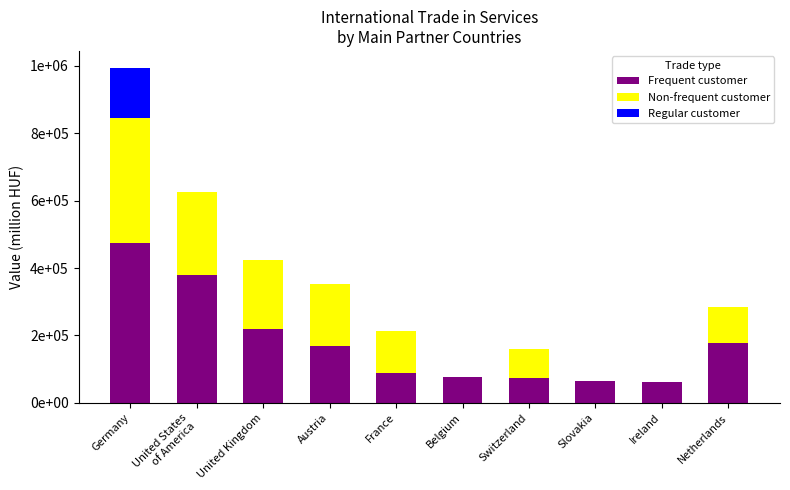

Is it true that Frequent customer equals 76440.2 at Belgium?

True